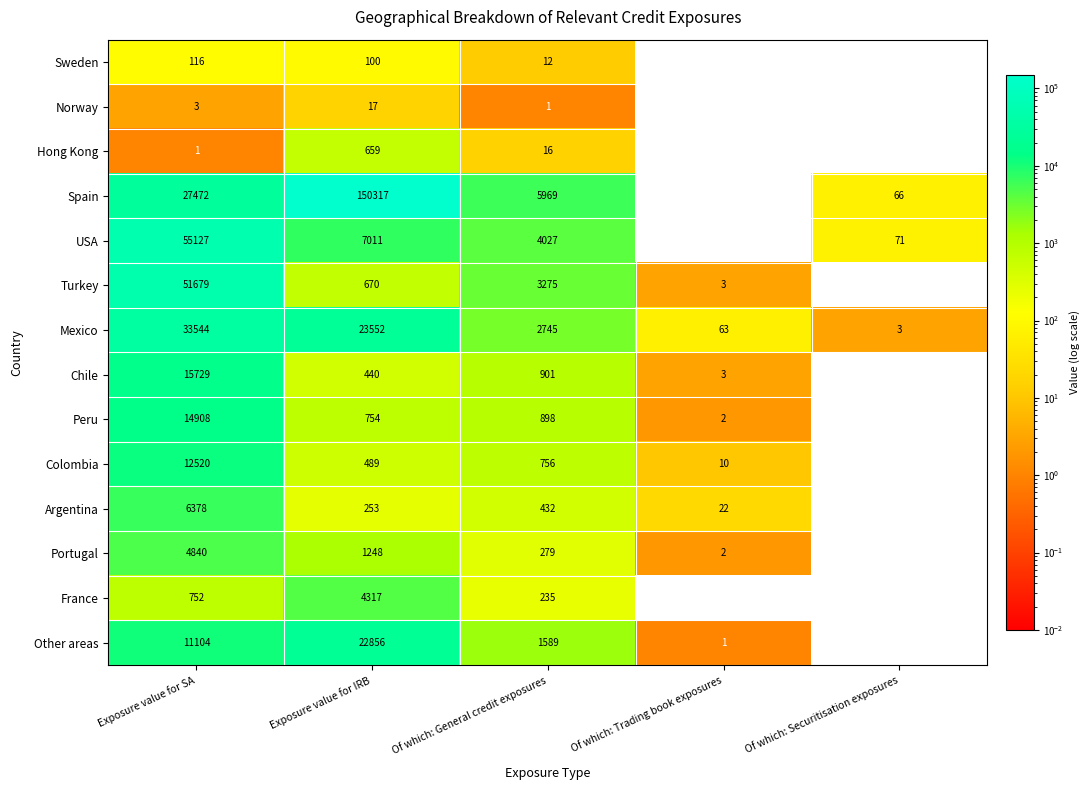

What is the average value of the Other areas series?

7110